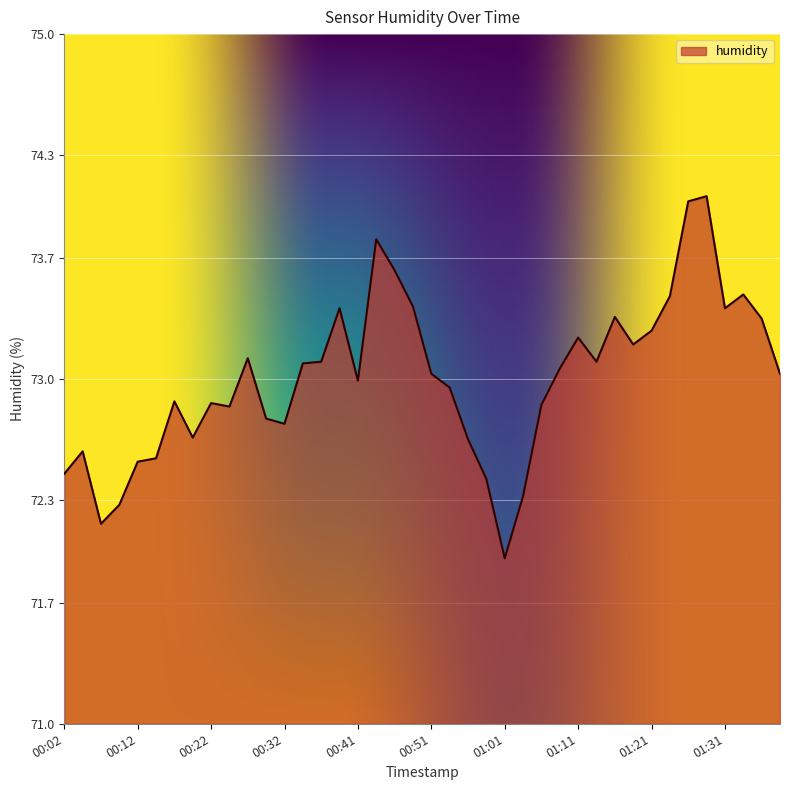

What is the maximum value shown in the chart?

74.1